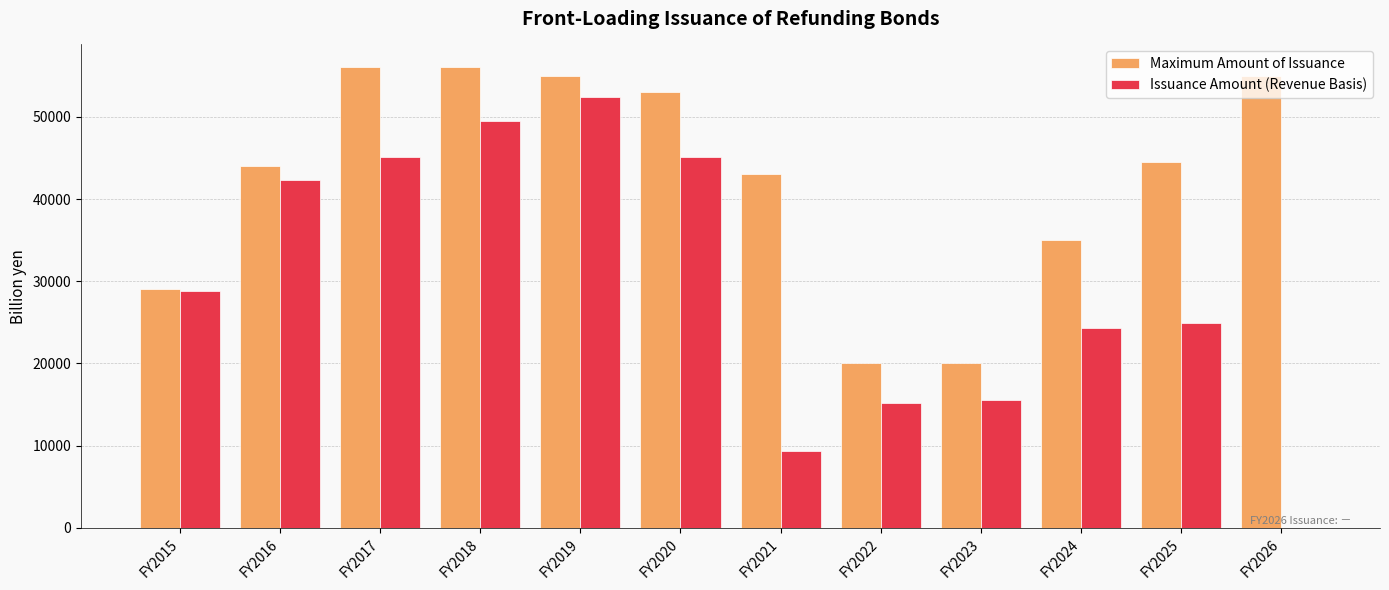

At which label is Maximum Amount of Issuance closest to 38000?

FY2024